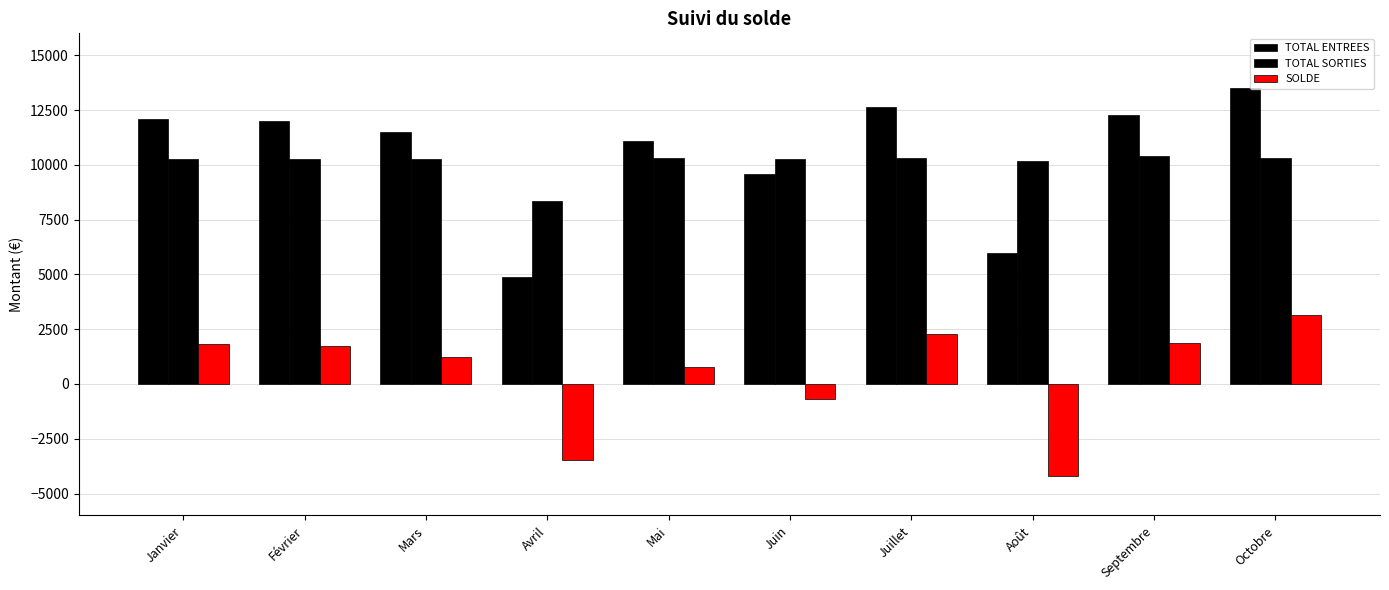

How many bars are there in total?

30